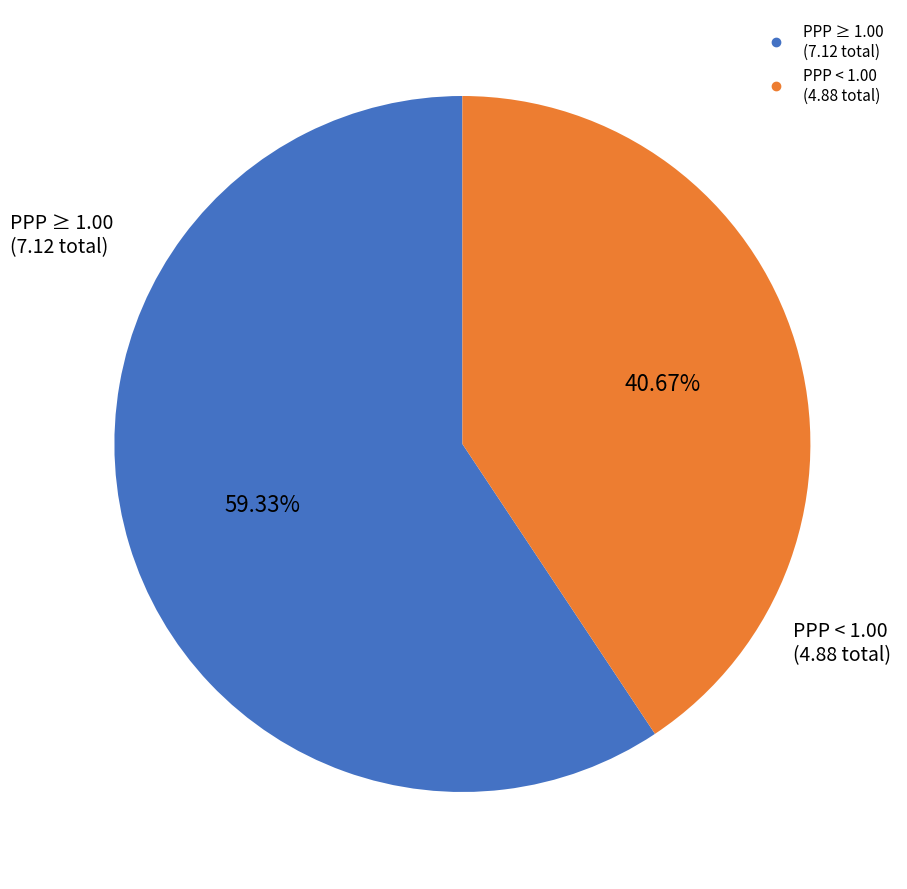

Is there a majority slice in this chart?

Yes